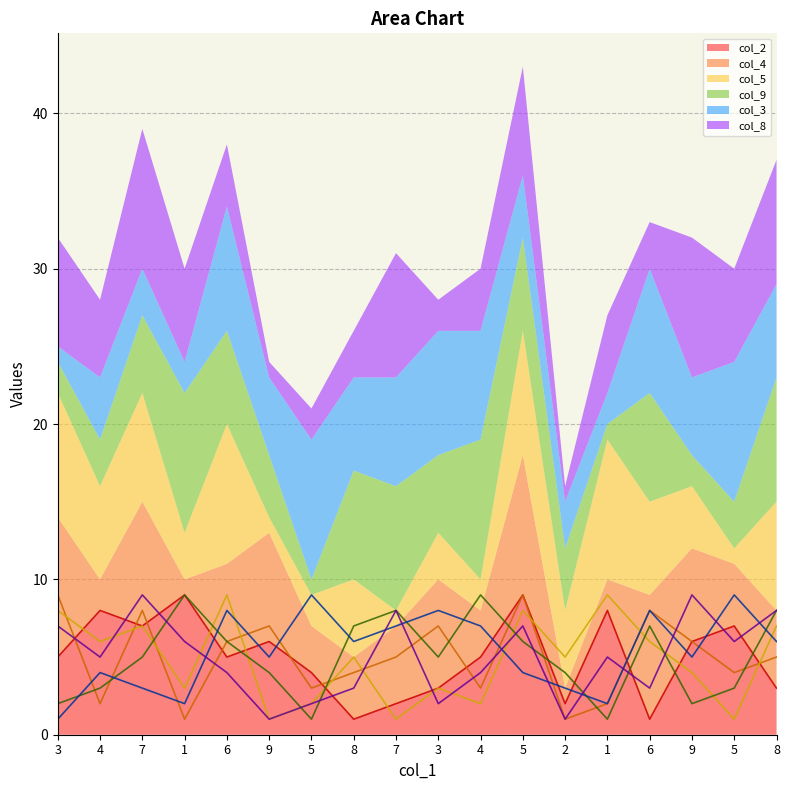

Reading left to right, what are all the values shown in this chart?

col_2: 3=5	4=8	7=7	1=9	6=5	9=6	5=4	8=1	7=2	3=3	4=5	5=9	2=2	1=8	6=1	9=6	5=7	8=3
col_4: 3=9	4=2	7=8	1=1	6=6	9=7	5=3	8=4	7=5	3=7	4=3	5=9	2=1	1=2	6=8	9=6	5=4	8=5
col_5: 3=8	4=6	7=7	1=3	6=9	9=1	5=2	8=5	7=1	3=3	4=2	5=8	2=5	1=9	6=6	9=4	5=1	8=7
col_9: 3=2	4=3	7=5	1=9	6=6	9=4	5=1	8=7	7=8	3=5	4=9	5=6	2=4	1=1	6=7	9=2	5=3	8=8
col_3: 3=1	4=4	7=3	1=2	6=8	9=5	5=9	8=6	7=7	3=8	4=7	5=4	2=3	1=2	6=8	9=5	5=9	8=6
col_8: 3=7	4=5	7=9	1=6	6=4	9=1	5=2	8=3	7=8	3=2	4=4	5=7	2=1	1=5	6=3	9=9	5=6	8=8